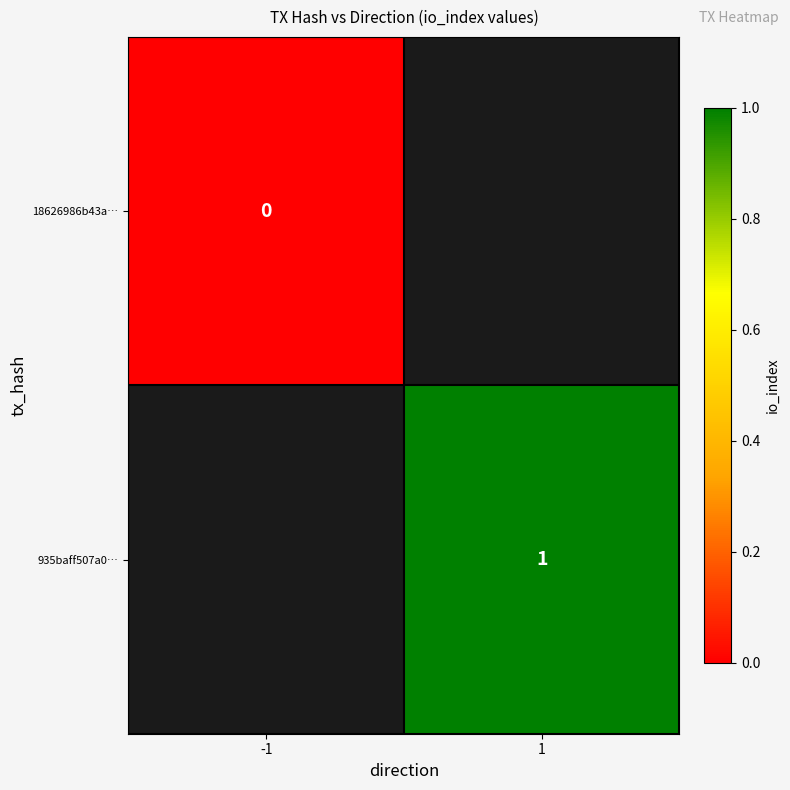

The value of 935baff507a0… at 1 is 1. True or false?

True